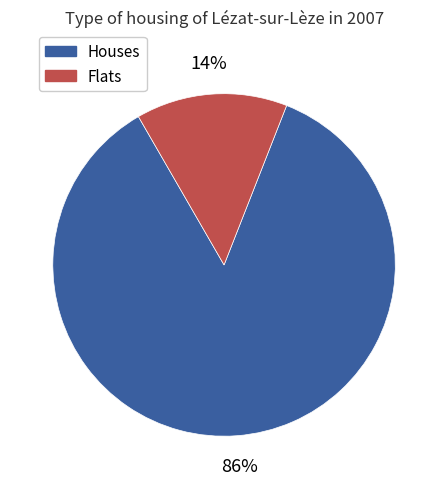

Count the number of slices in the pie.

2